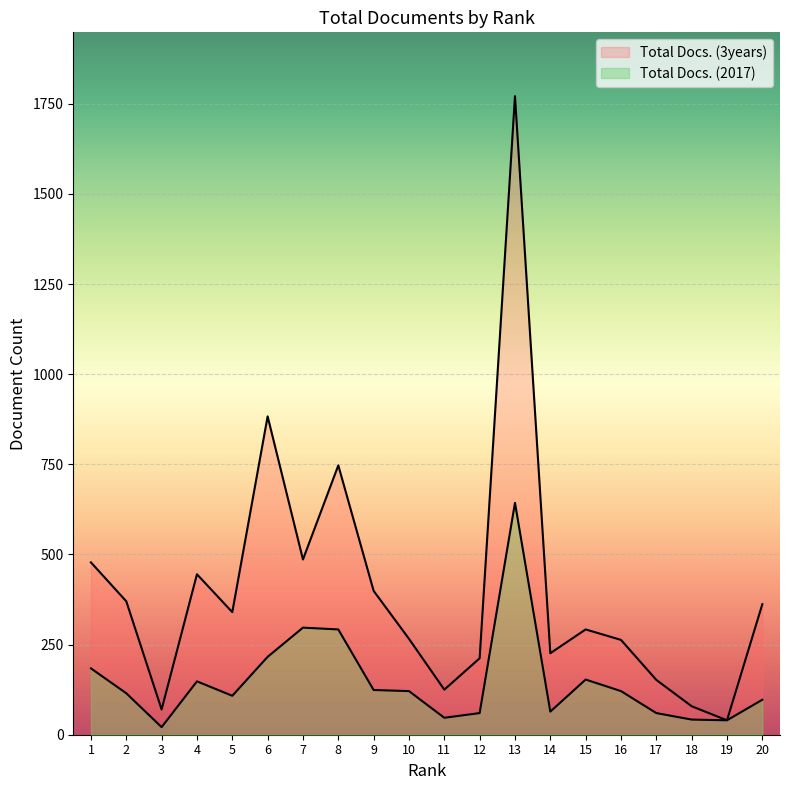

Between 10 and 8, which is larger?

8